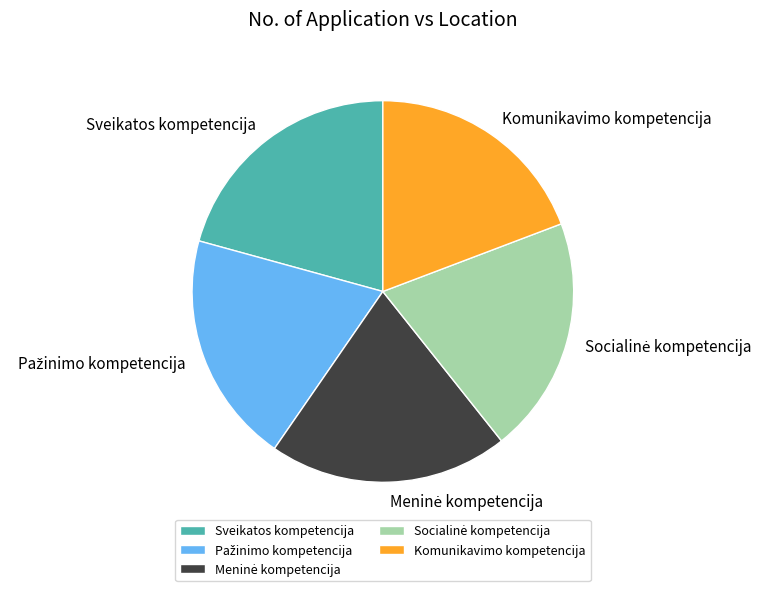

True or false: Komunikavimo kompetencija accounts for 19% of the total.

True